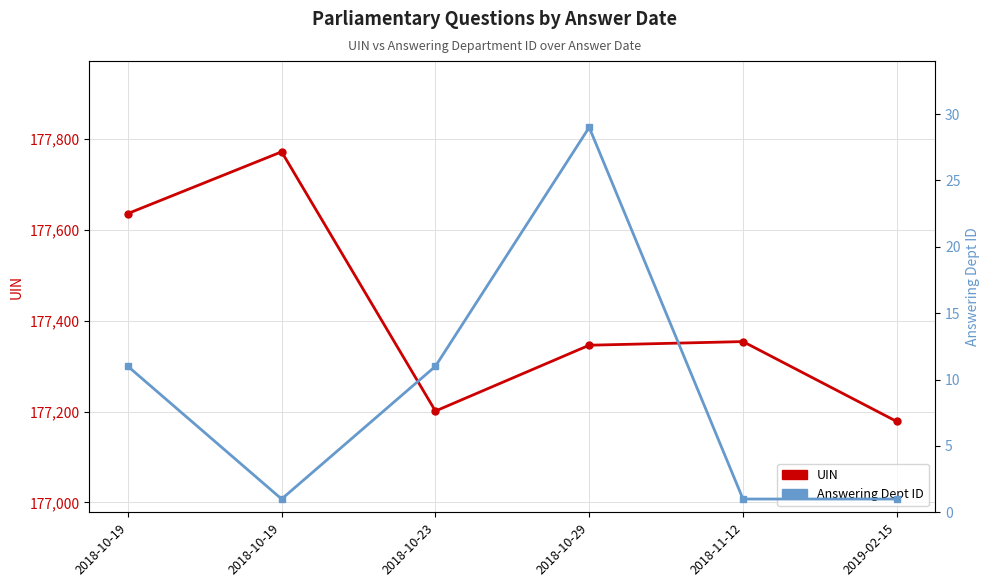

What is the label of the 6th point from the left?

2019-02-15